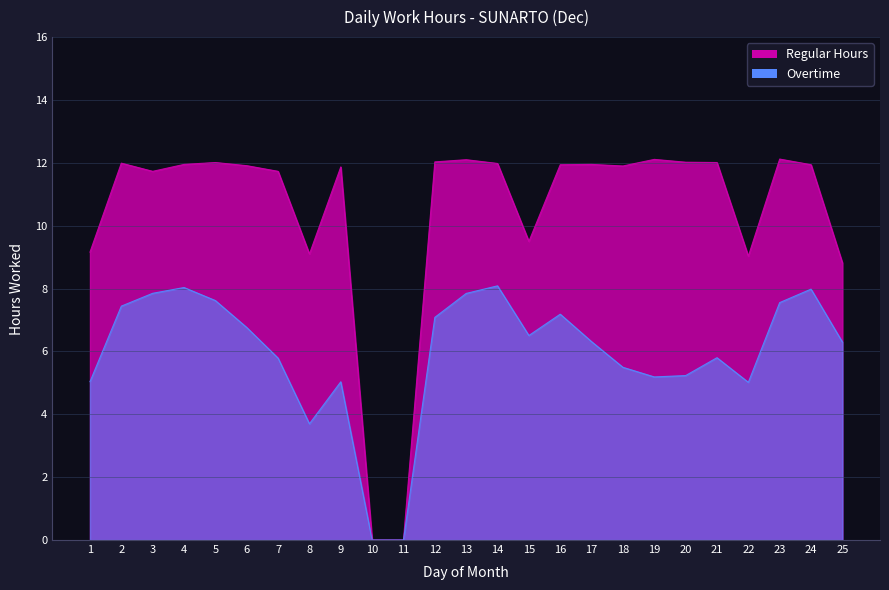

What is the difference between the second highest and second lowest values?

12.1